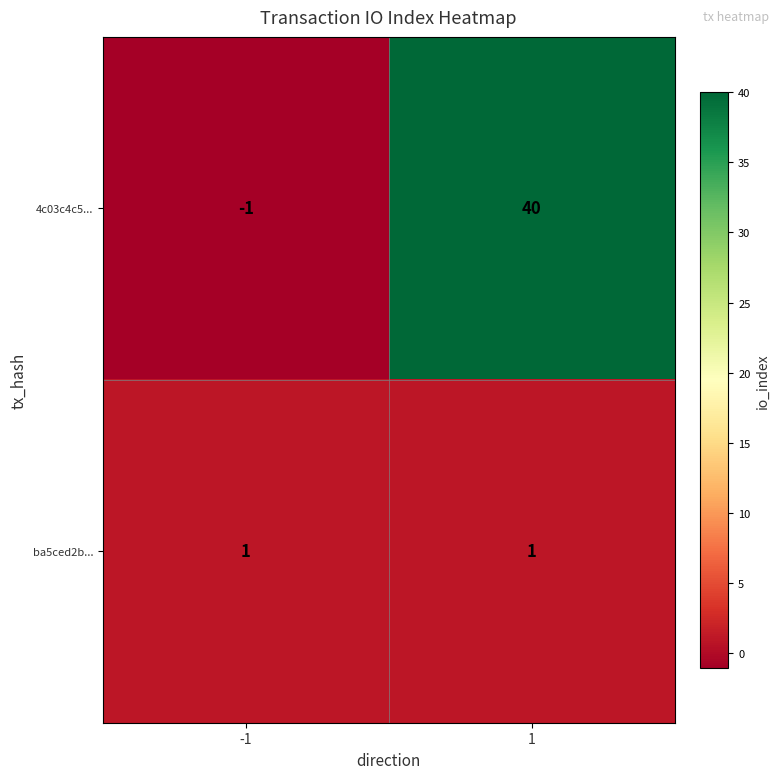

Reading left to right, transcribe all the data shown in this chart.

4c03c4c5...: -1=-1	1=40
ba5ced2b...: -1=1	1=1